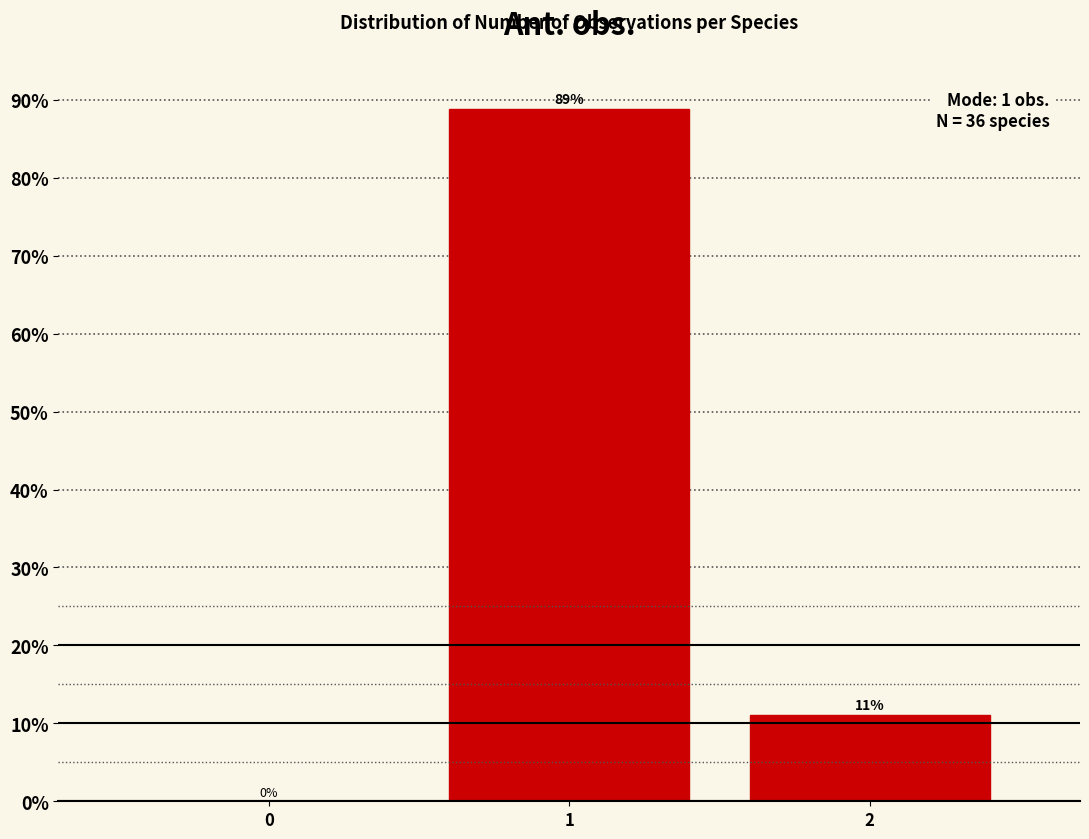

Read the value at 1.

88.9